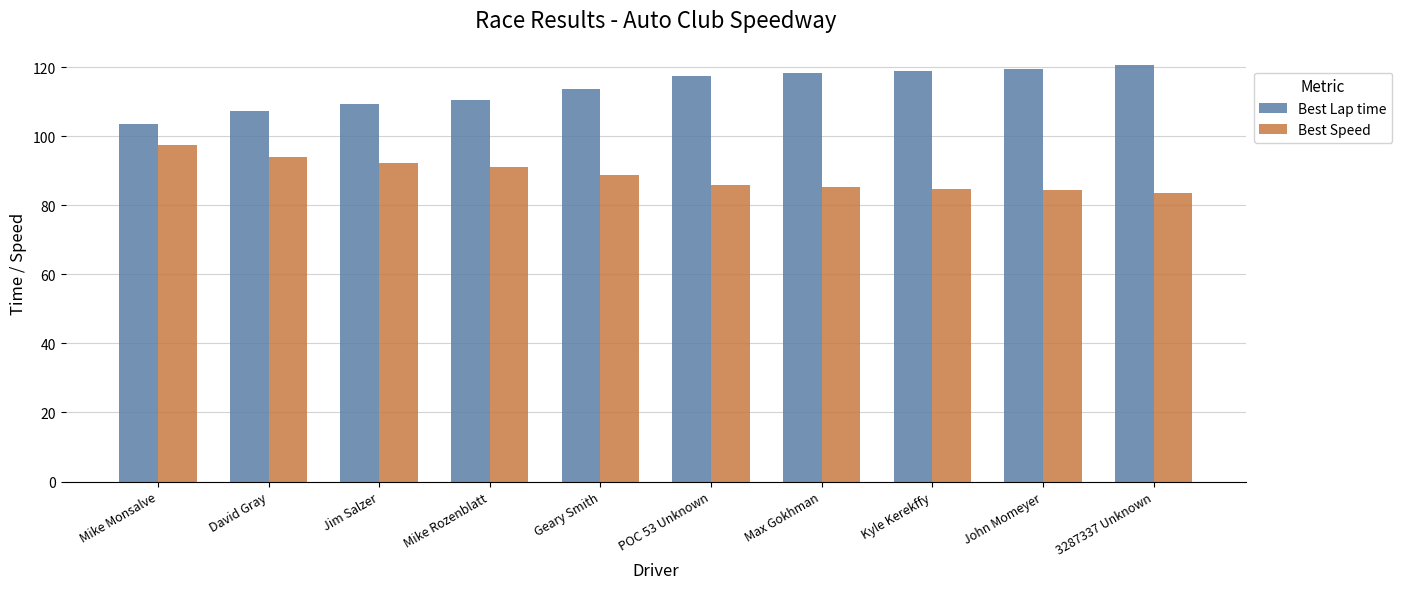

The Best Speed series shows 117.2 at John Momeyer. True or false?

False